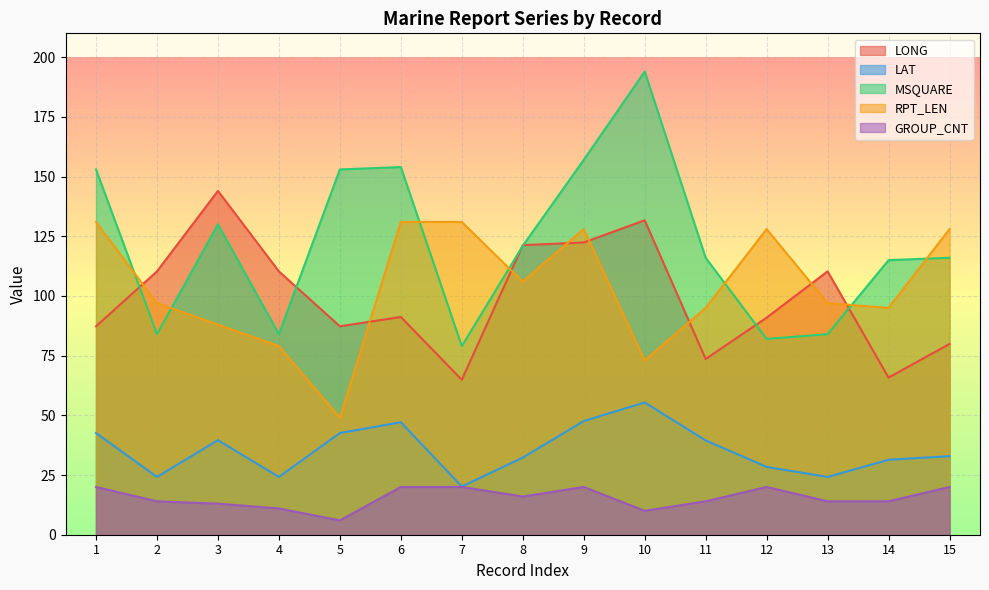

At which category does the chart reach its minimum across all series?

5